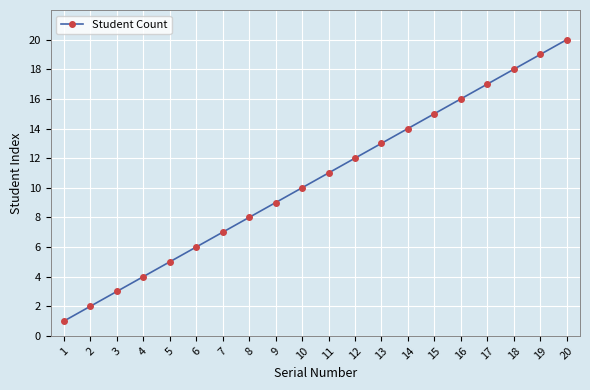

How many lines are shown in the chart?

1